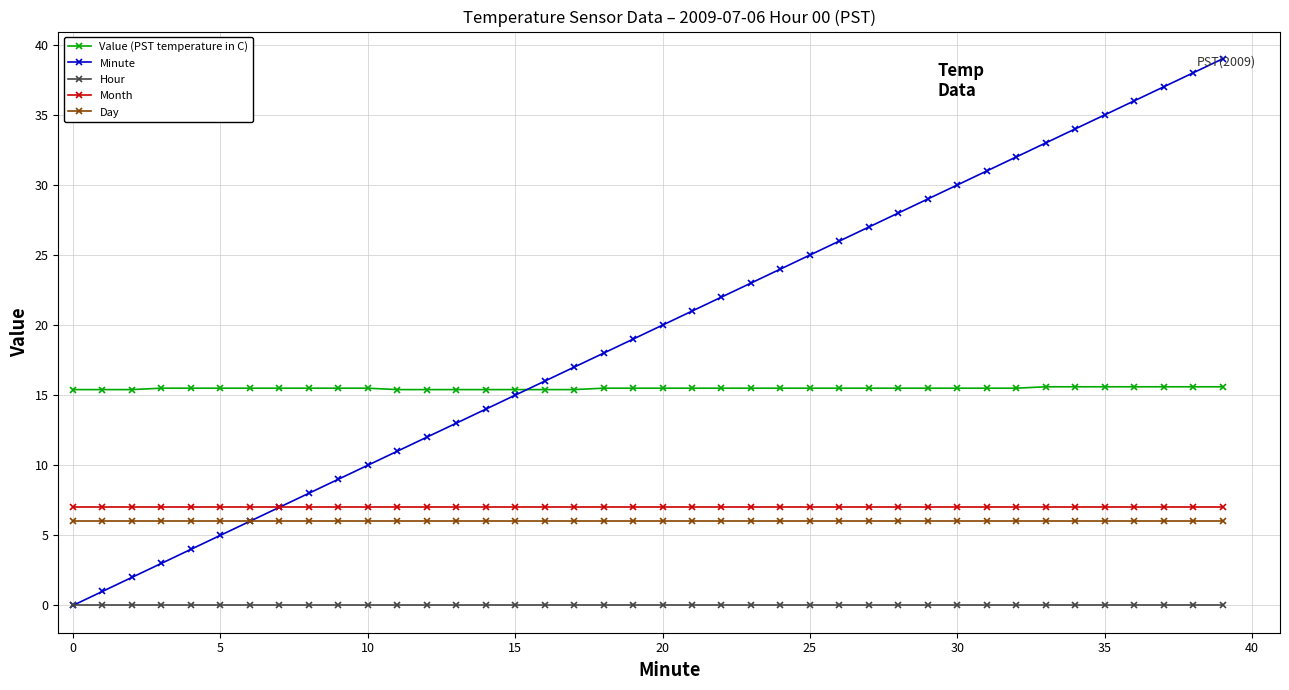

Which series has the widest spread of values?

Minute